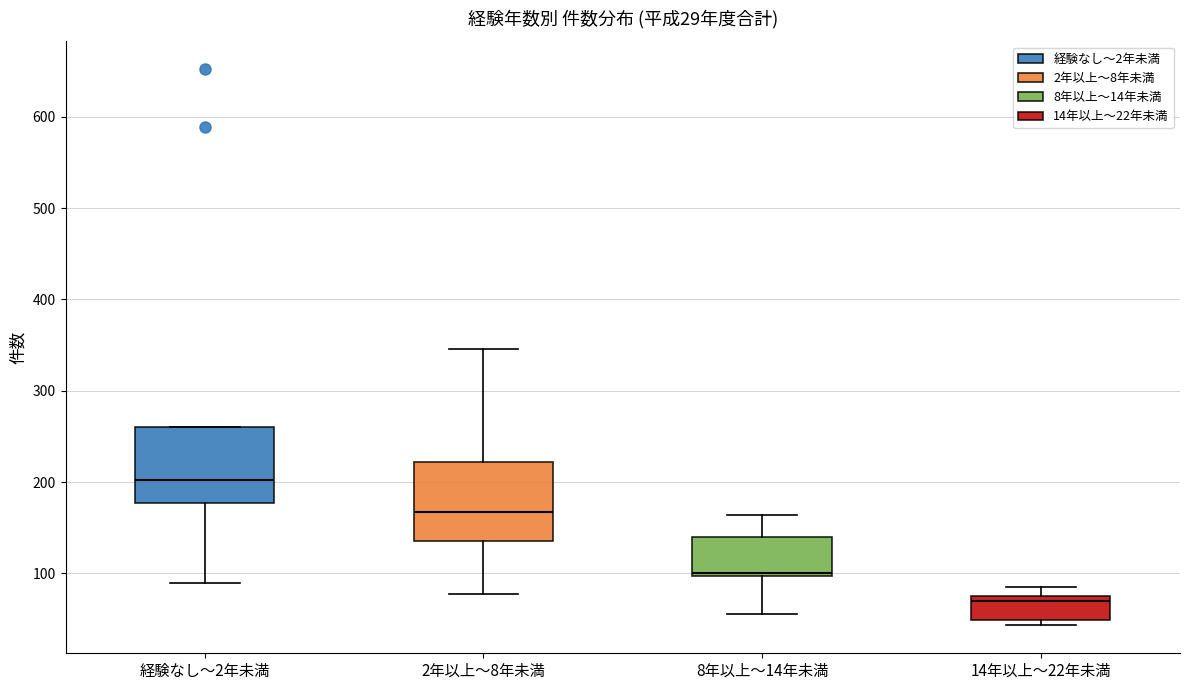

Which box's median line is the highest?

経験なし〜2年未満